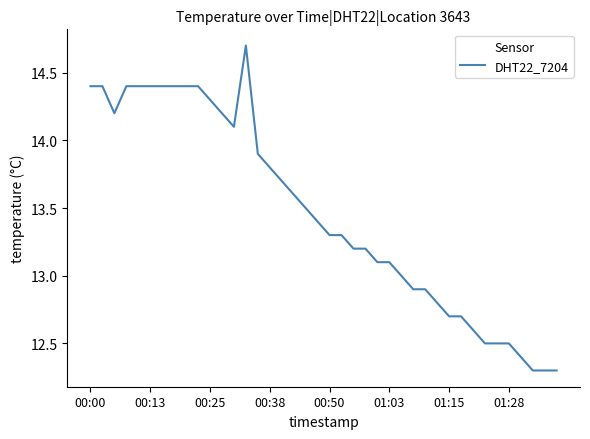

What is the difference between the maximum and minimum values?

2.4